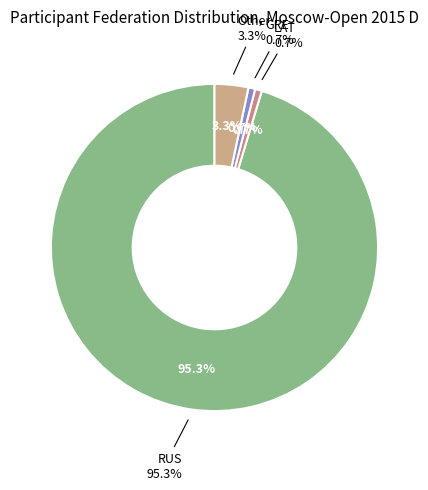

What percentage is the LAT slice, to the nearest percent?

1%